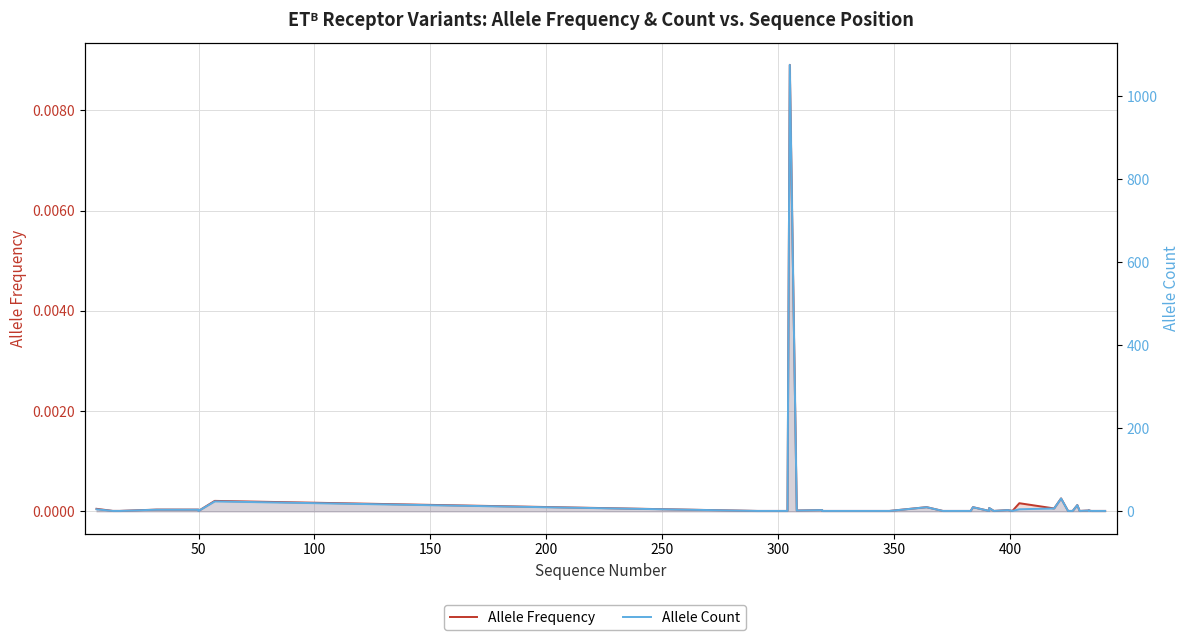

True or false: Allele Count and Allele Frequency intersect in this chart.

False